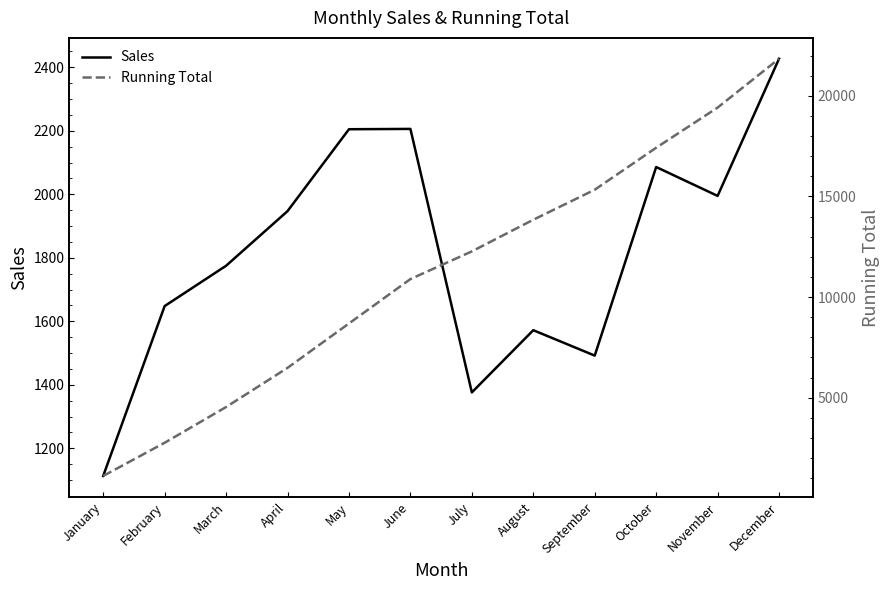

What is the average value of the Sales series?

1820